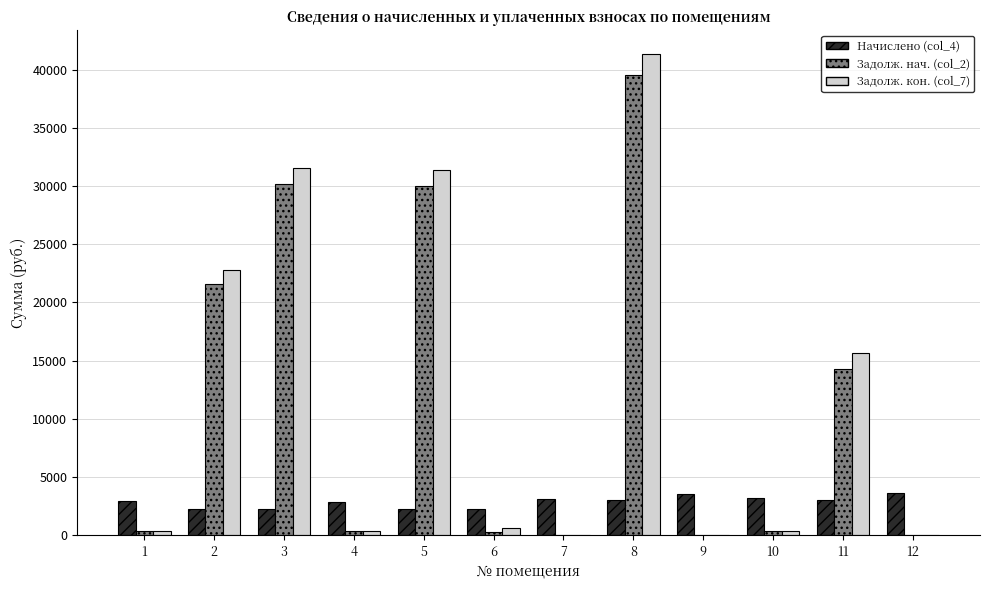

What is the total value across all series at 9?

3529.8